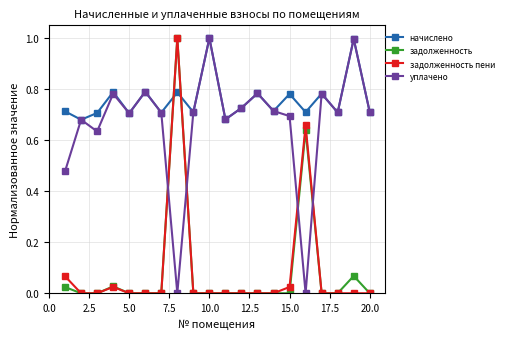

Which series ends up on top after the final intersection of начислено and задолженность?

начислено